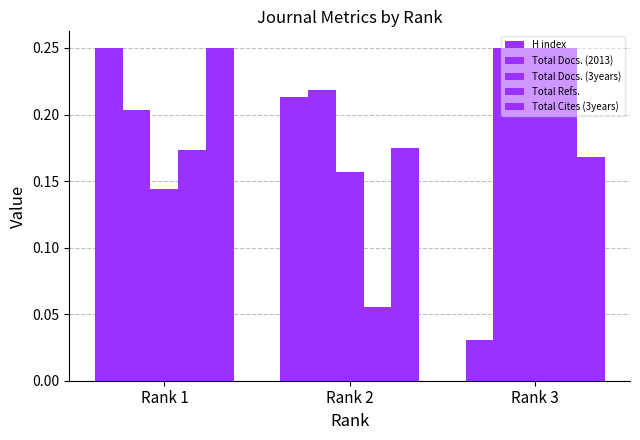

At which label is Total Cites (3years) closest to 0?

Rank 3